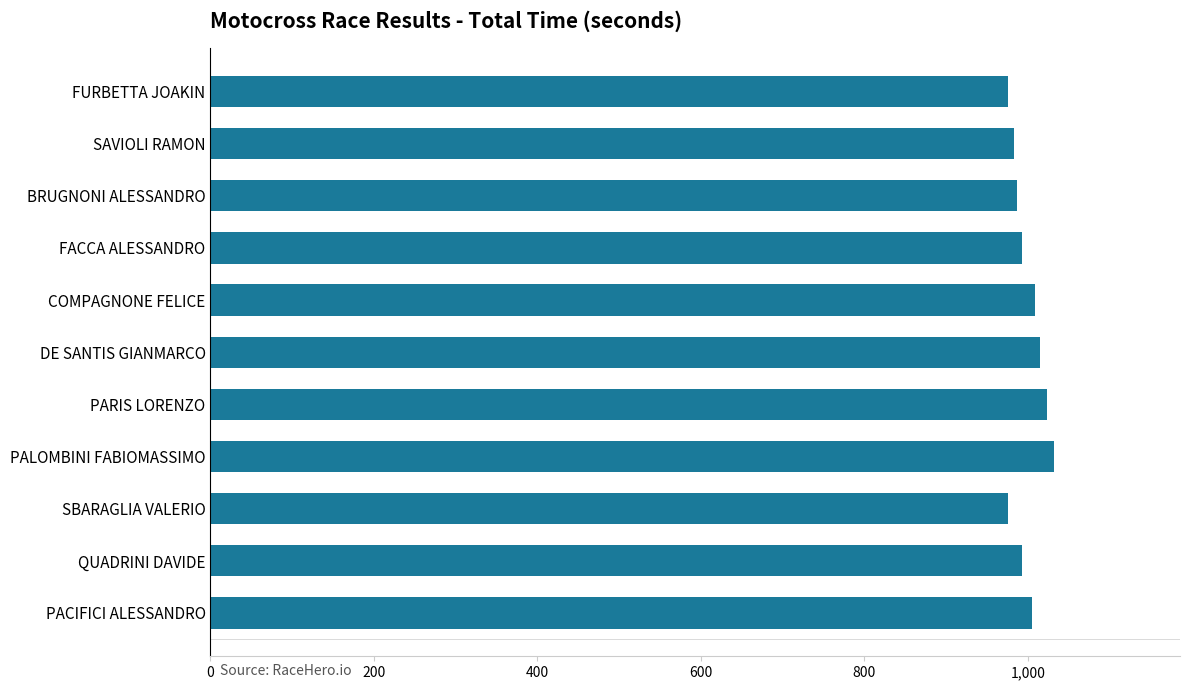

What is the label of the 8th bar from the top?

PALOMBINI FABIOMASSIMO